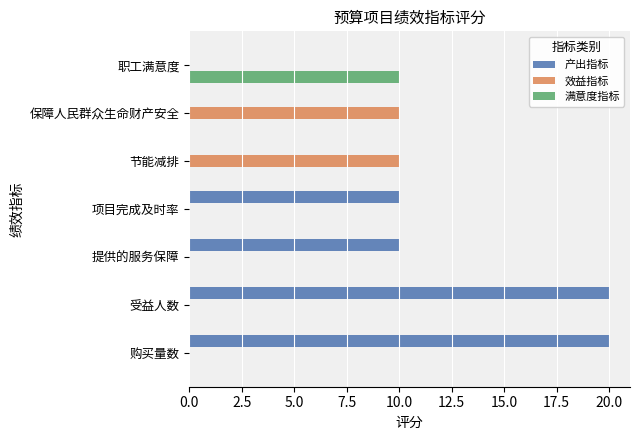

What is the greatest value displayed?

20